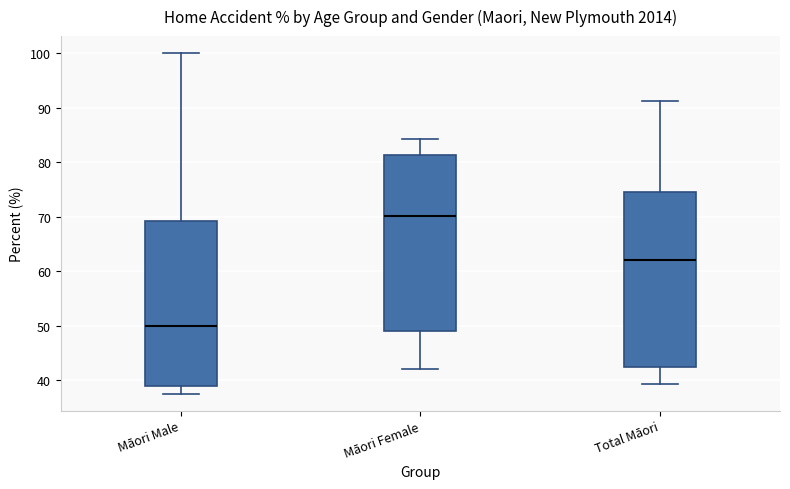

Reading left to right, read every box against the y-axis: the position of its median line, the range the box covers, and the ends of its whiskers. The values are not printed on the chart, so give them approximately, as read against the axis.

Māori Male: median 50, box 39 to 69, whiskers 38 to 100
Māori Female: median 70, box 49 to 81, whiskers 42 to 84
Total Māori: median 62, box 43 to 75, whiskers 39 to 91